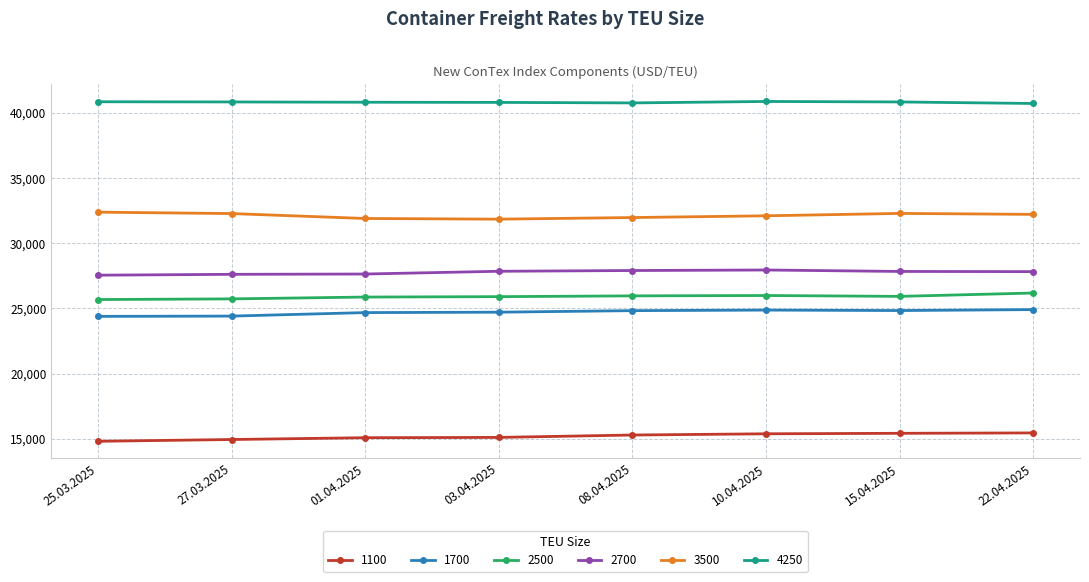

What is the sum of all 3500 values?

256952